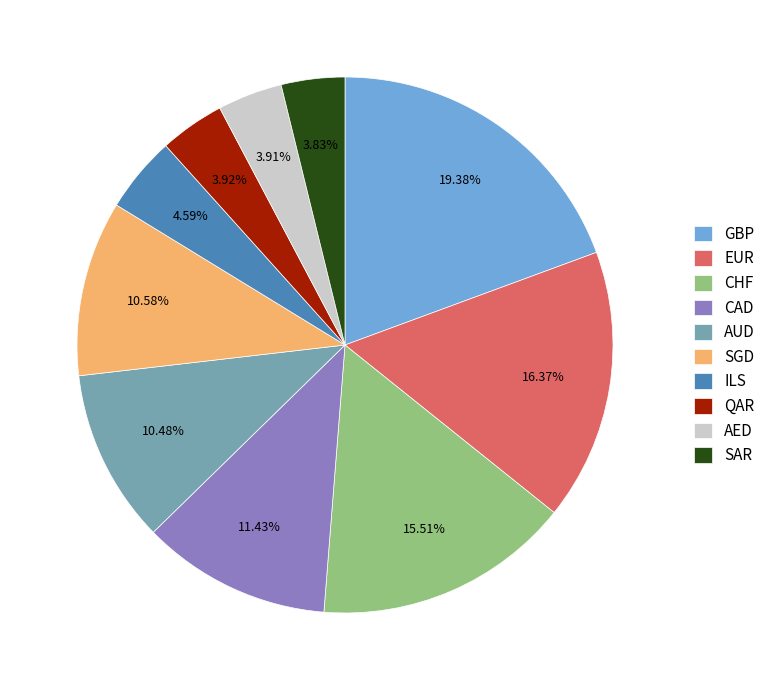

Is EUR the majority of the pie?

No